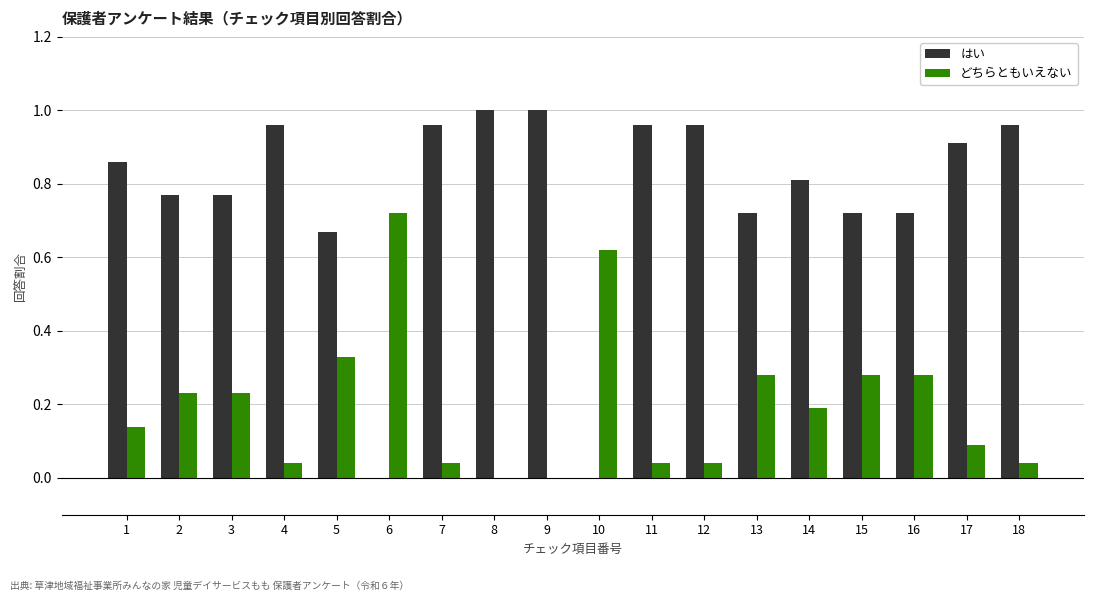

Is it true that はい equals 1.7 at 7?

False